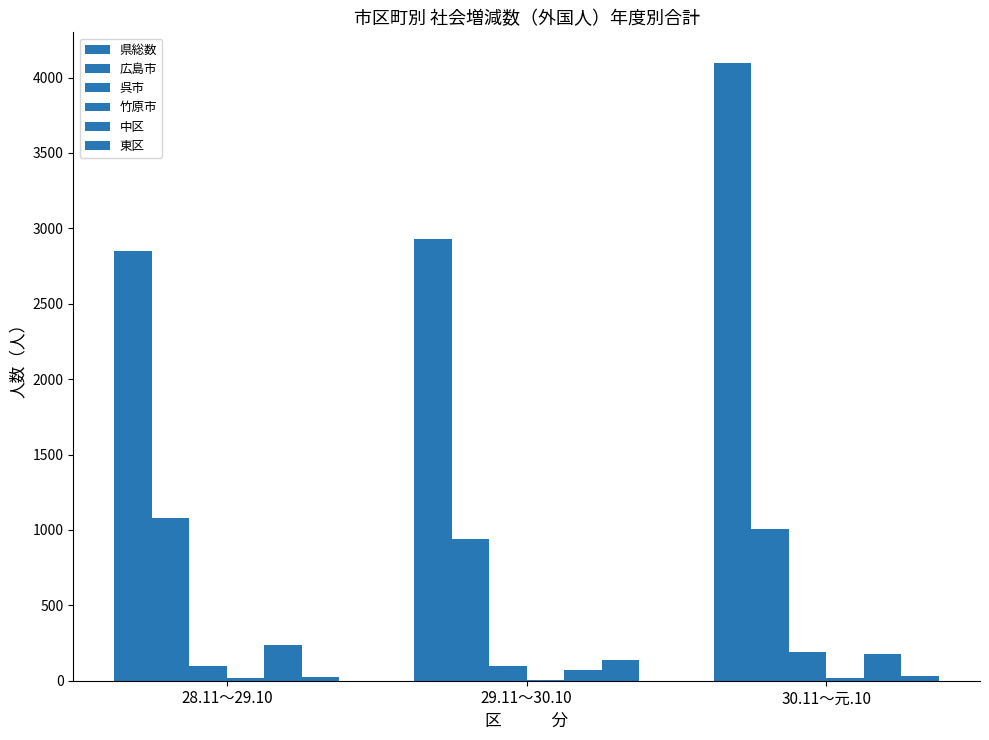

Count the number of data series in this chart.

6